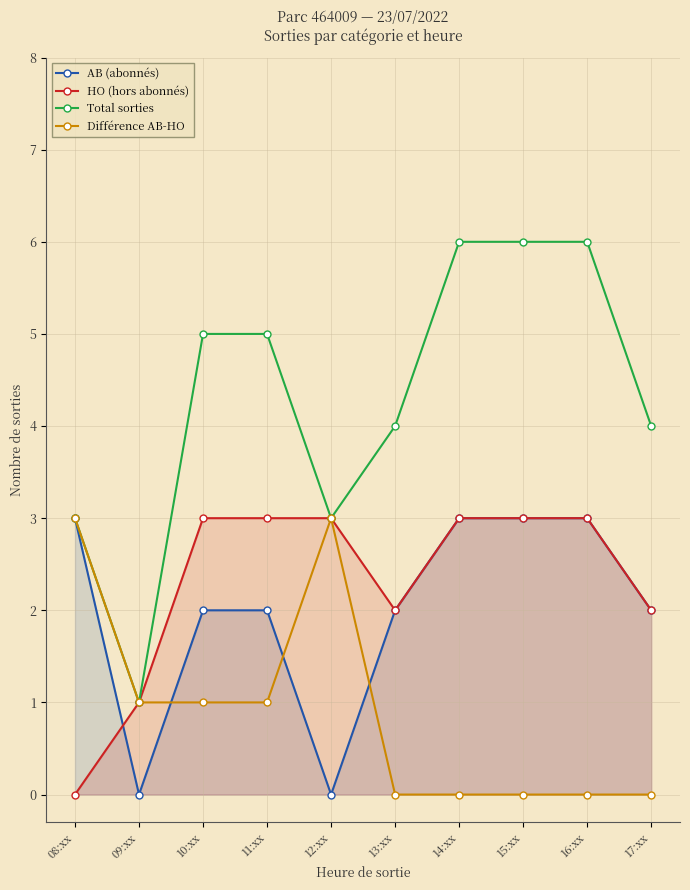

True or false: AB (abonnés) has more than 1 interior local peaks.

False